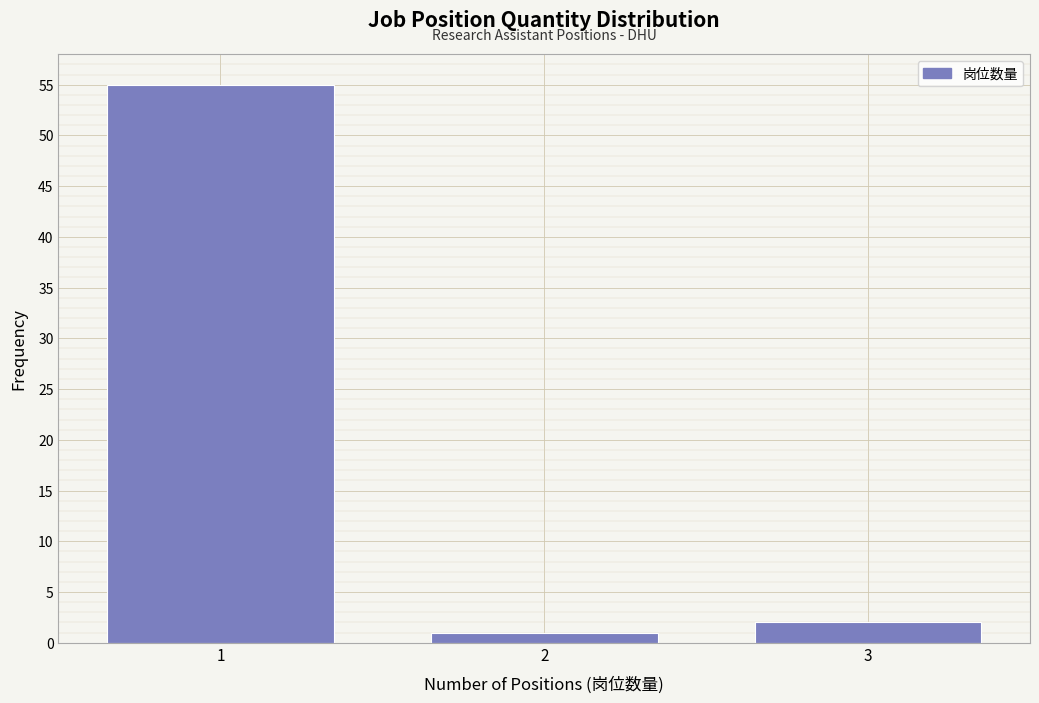

Reading left to right, what are all the values shown in this chart?

55	1	2